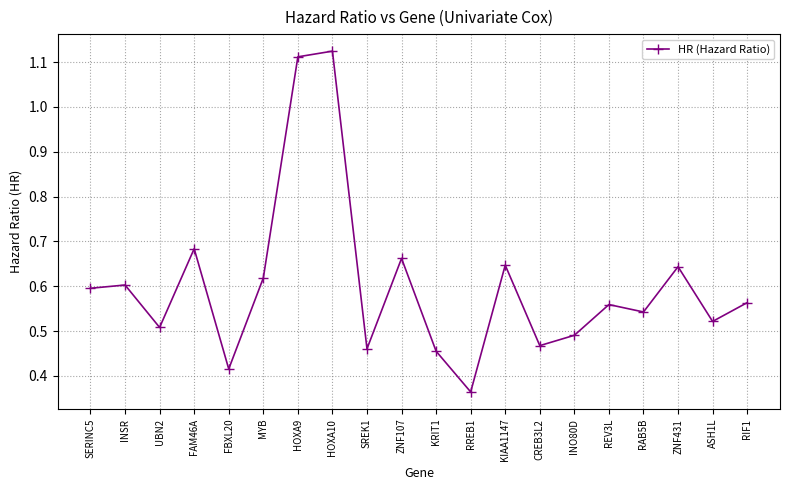

What position from the left is HOXA9?

7